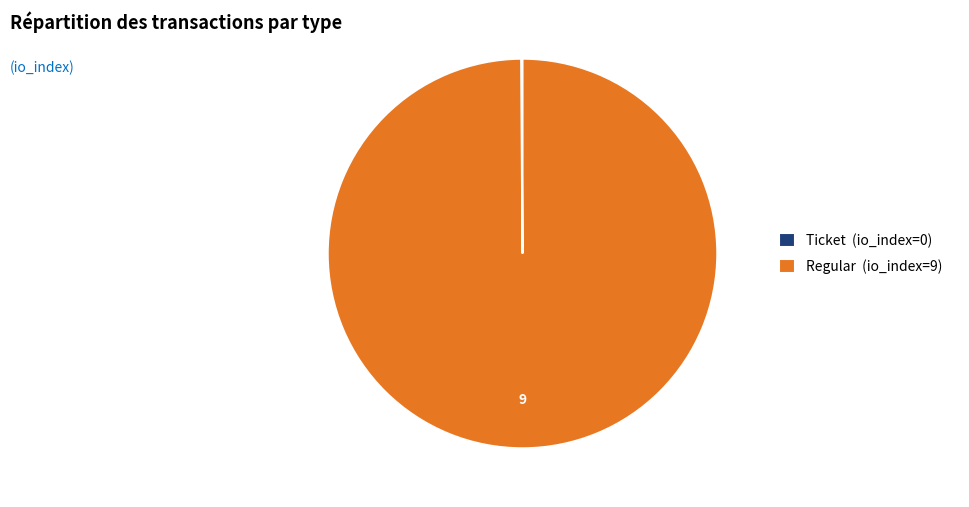

Does Regular (io_index=9) account for over 50% of the chart?

Yes